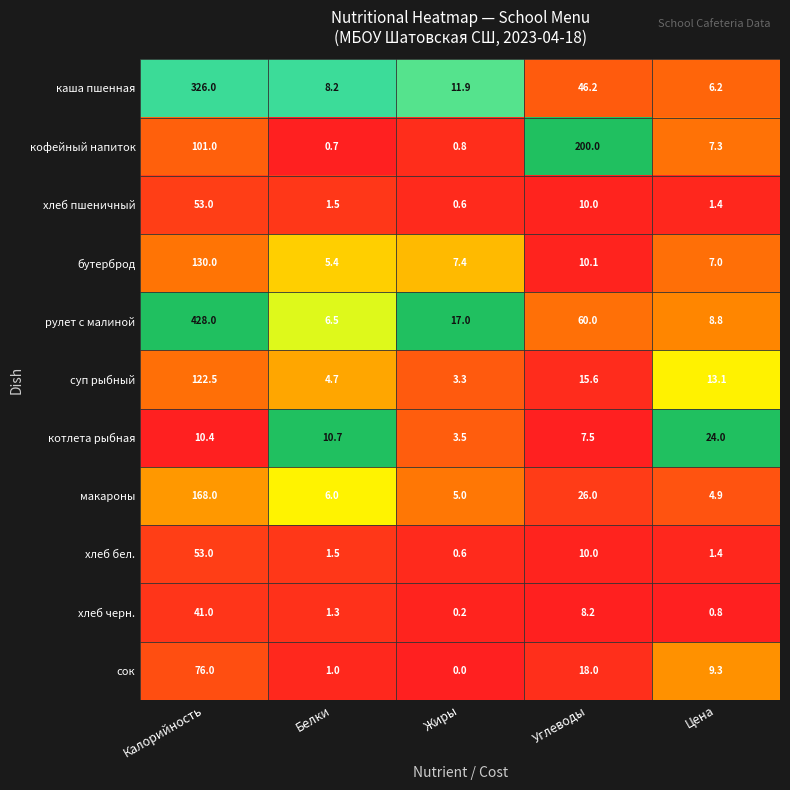

The сок series shows 117.1 at Калорийность. True or false?

False